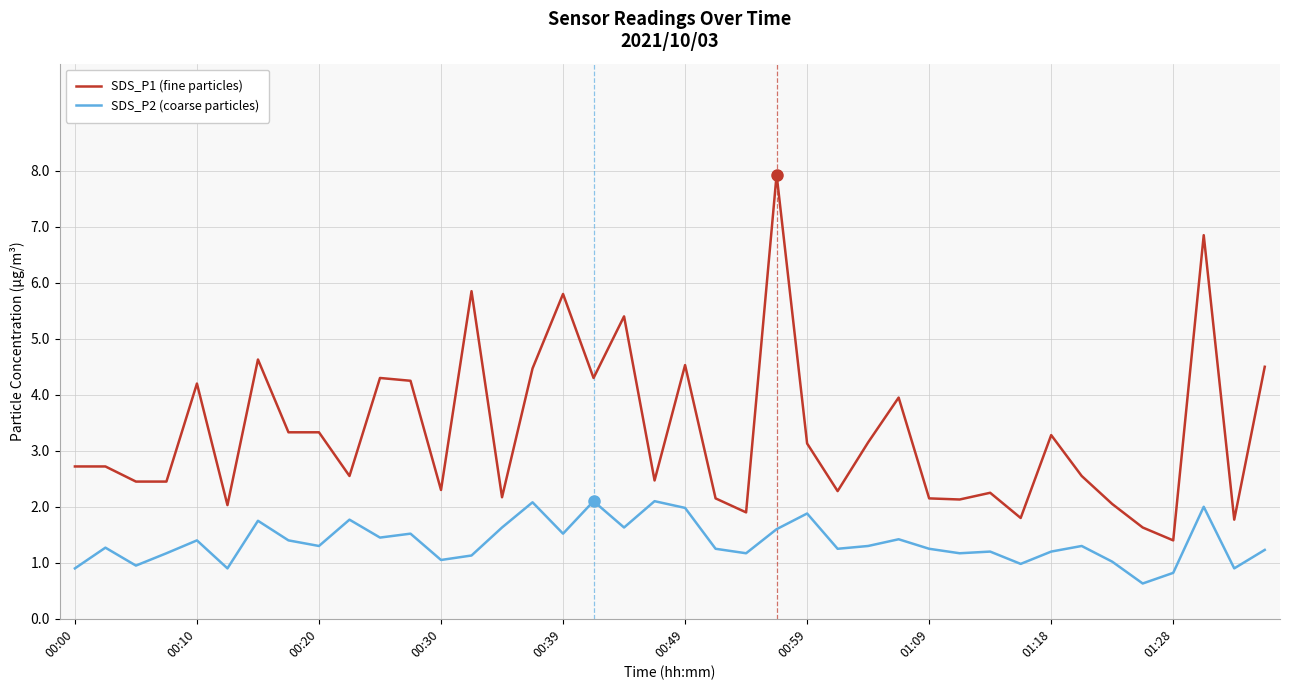

True or false: SDS_P1 (fine particles) has more than 0 points higher than both neighbors.

True